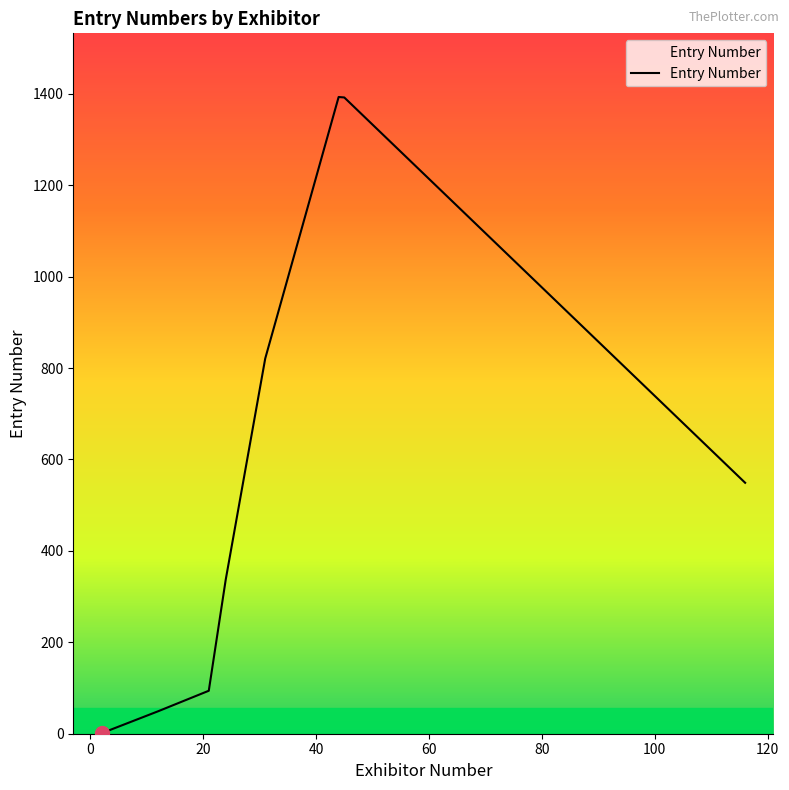

What is the average value?

580